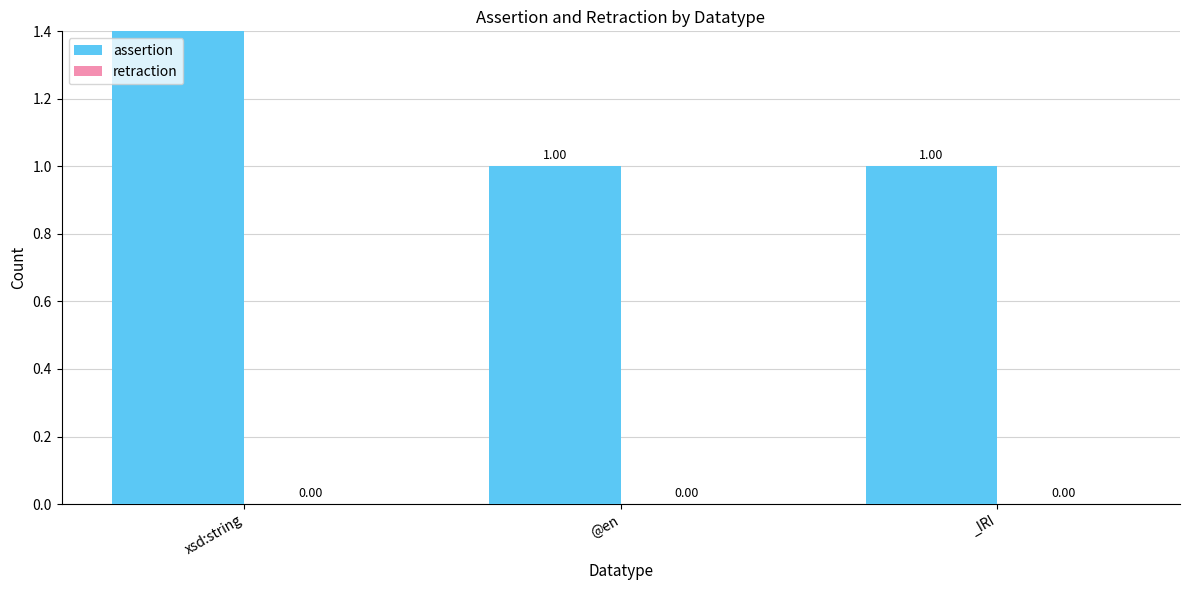

Reading left to right, extract all data points from this chart.

assertion: xsd:string=4	@en=1	_IRI=1
retraction: xsd:string=0	@en=0	_IRI=0